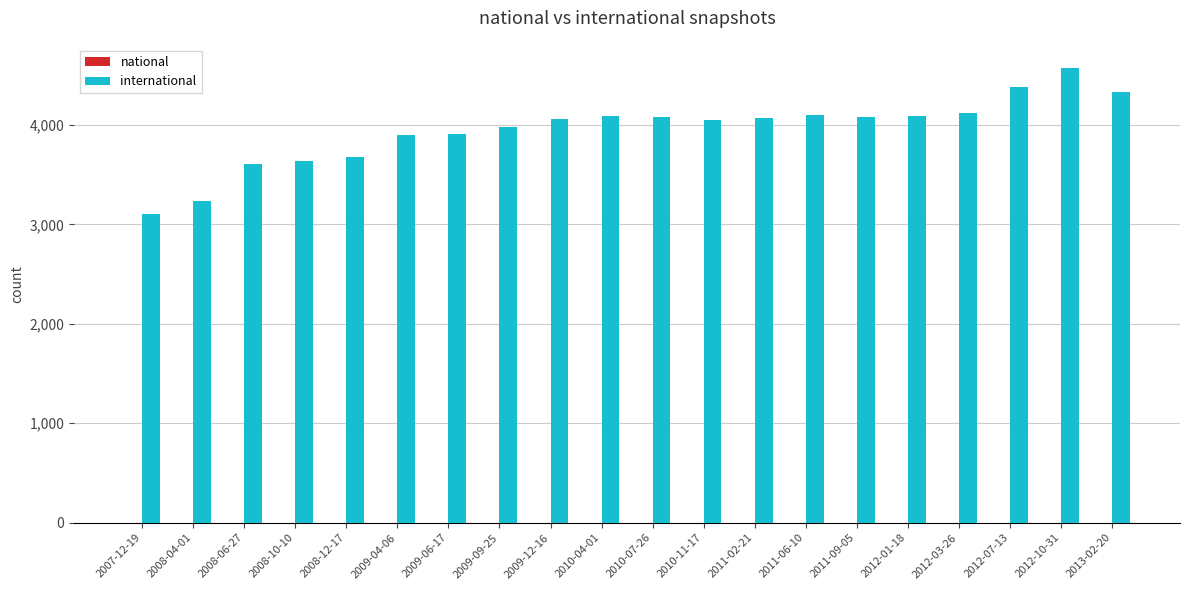

How many data points does each series have?

20